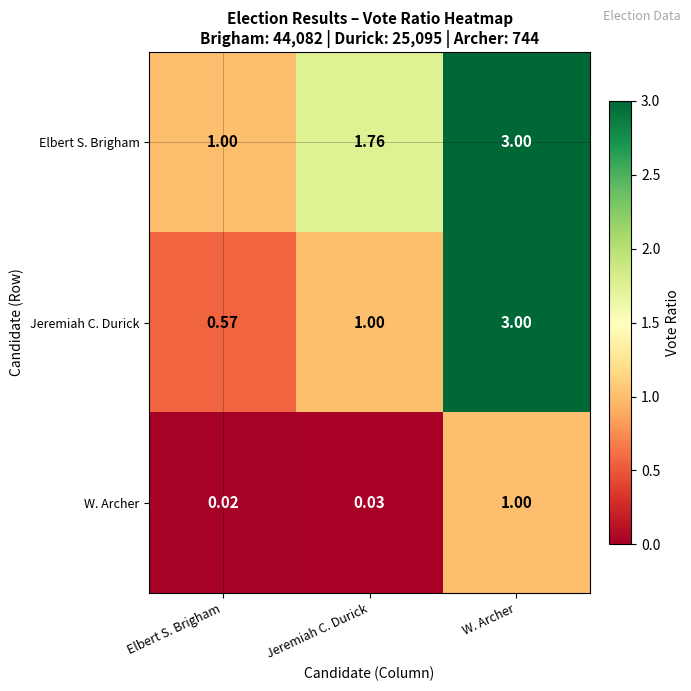

Which series has the widest spread of values?

Jeremiah C. Durick